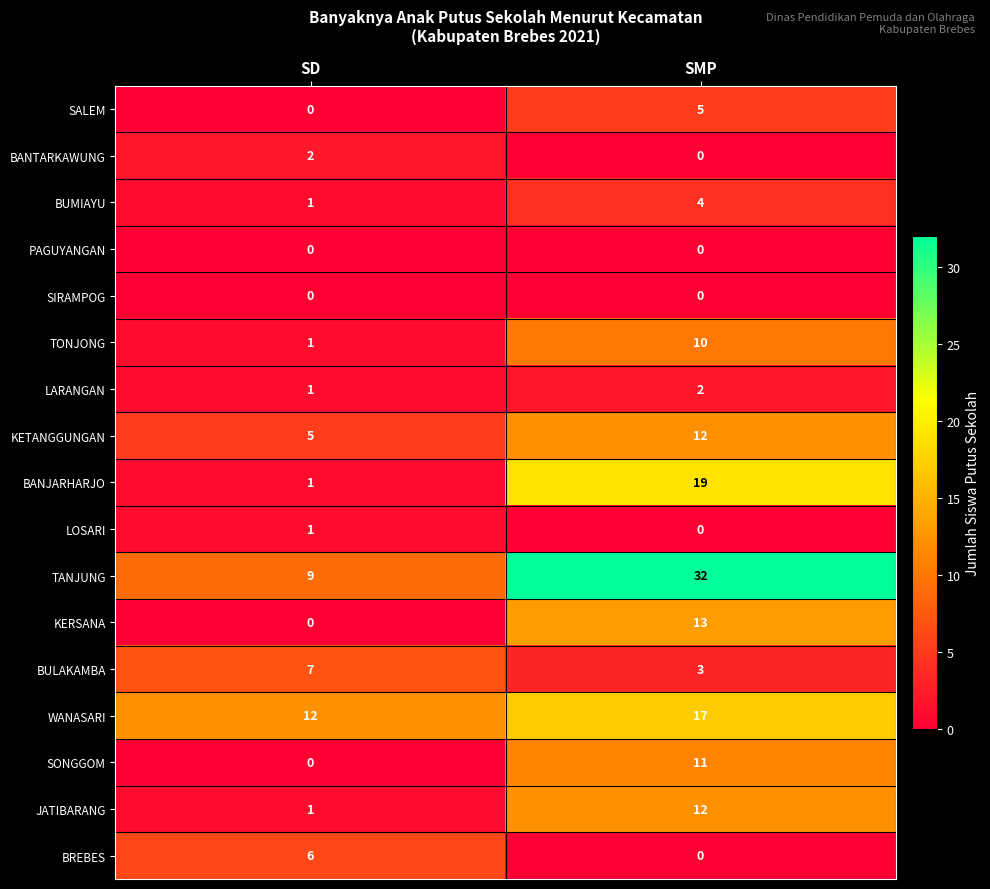

The PAGUYANGAN series shows 0 at SMP. True or false?

True